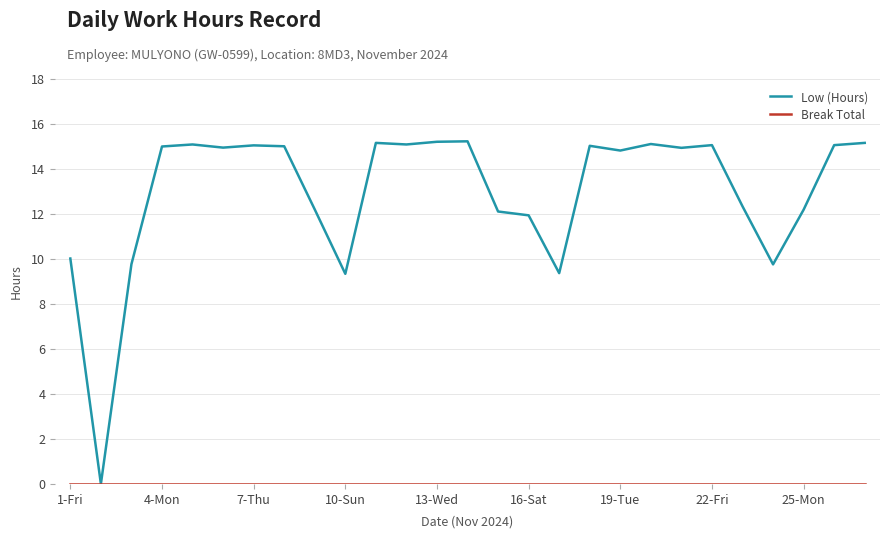

Which series has the largest total across all categories?

Low (Hours)